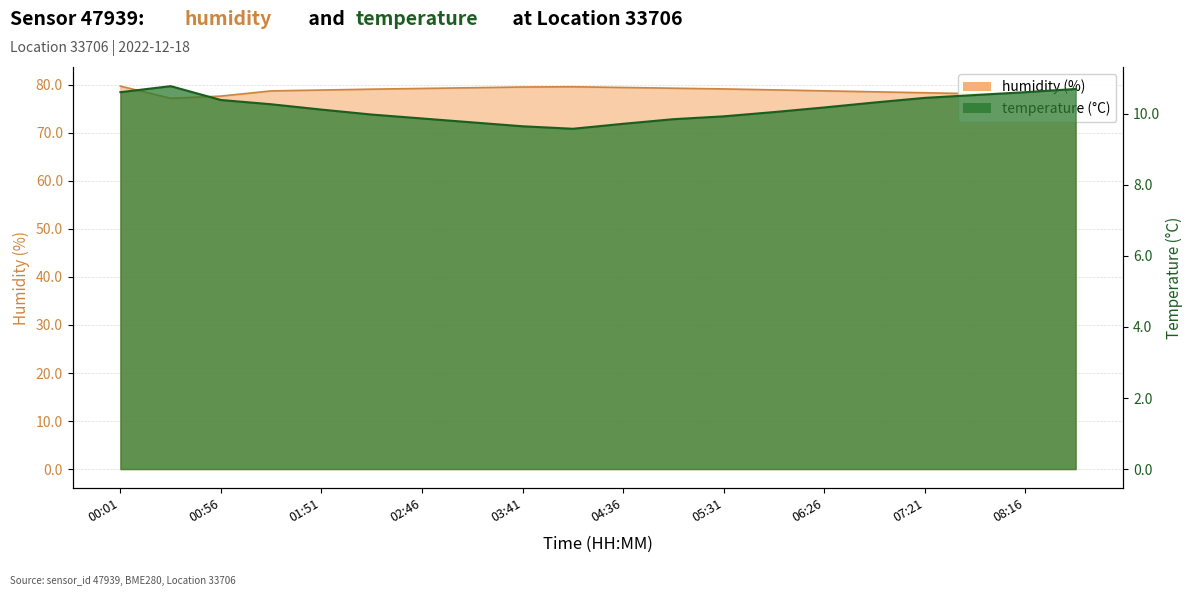

Which series changed the most between 04:36 and 05:03?

humidity